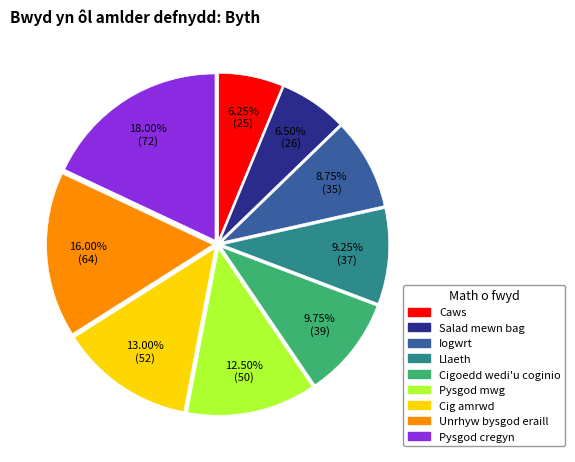

What percentage is NOT represented by Unrhyw bysgod eraill?

84.0%